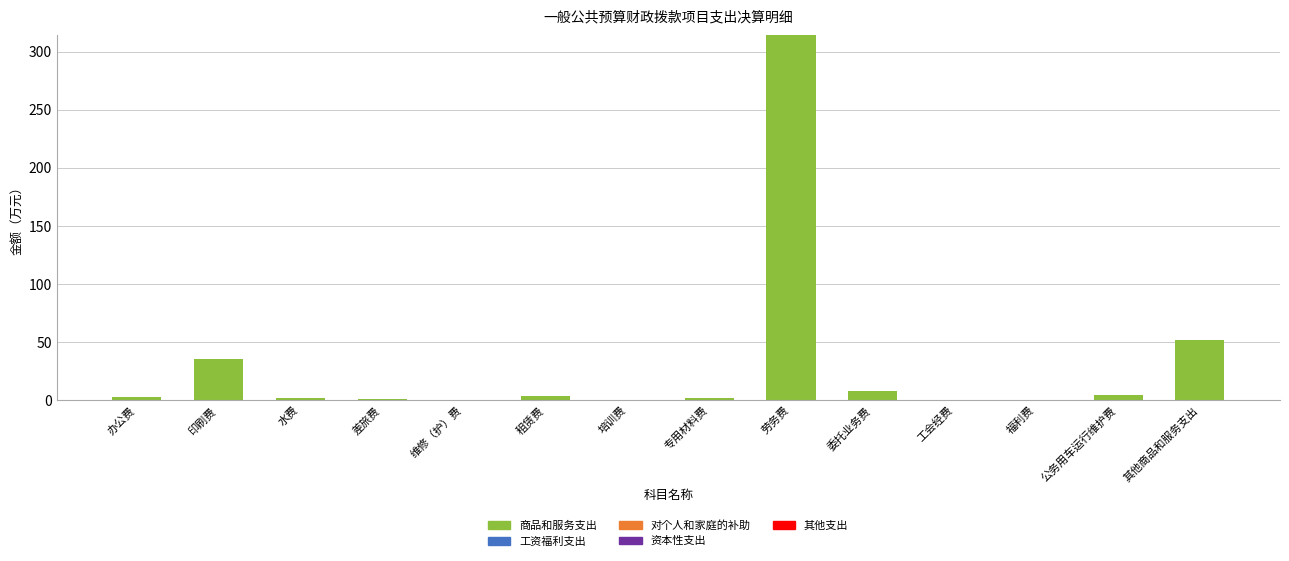

Where is the data nearest to the value 157?

其他商品和服务支出